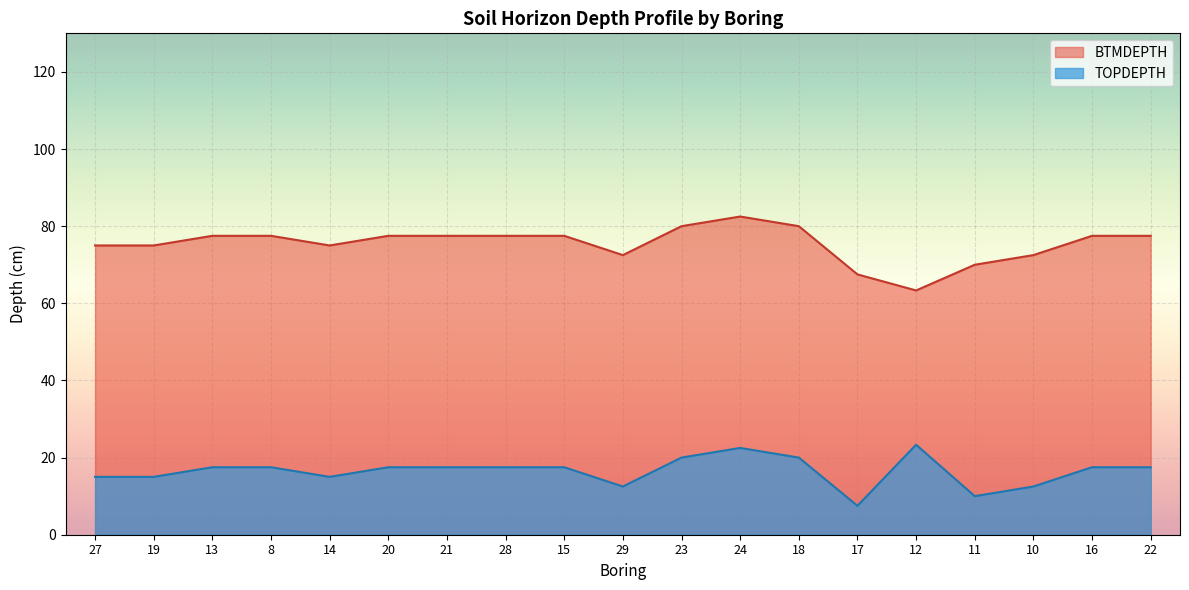

What value does the TOPDEPTH series have at 22?

17.5